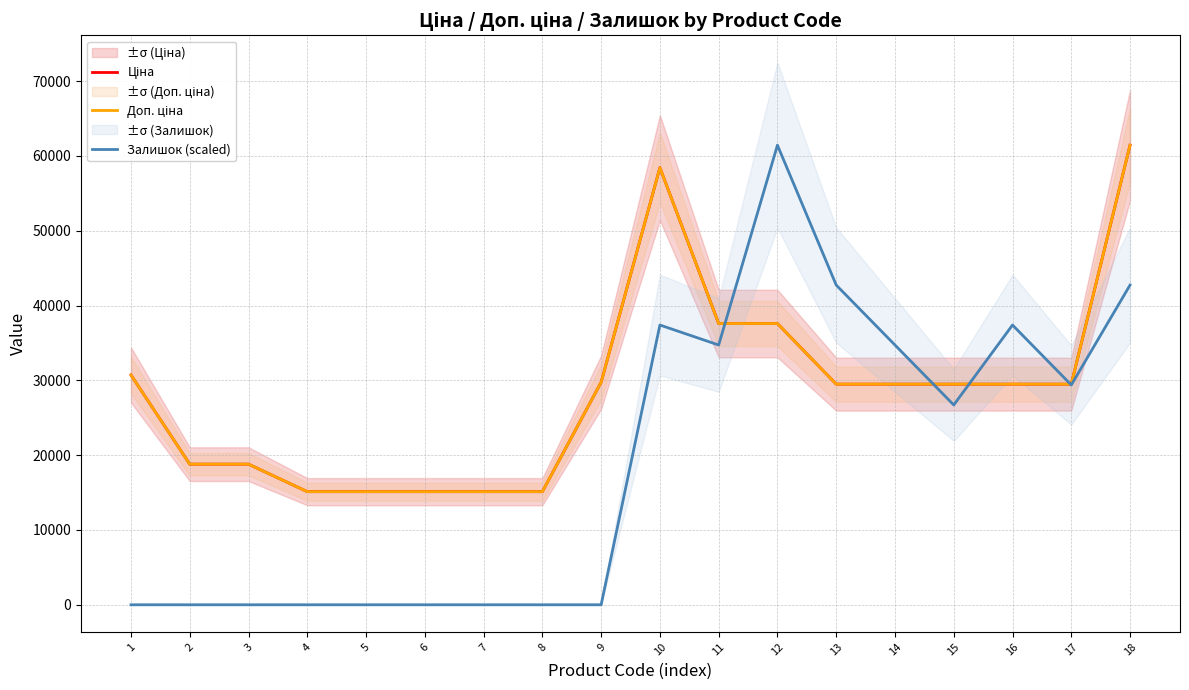

Is the value of Доп. ціна at 2 greater than the value of Ціна at 7?

Yes